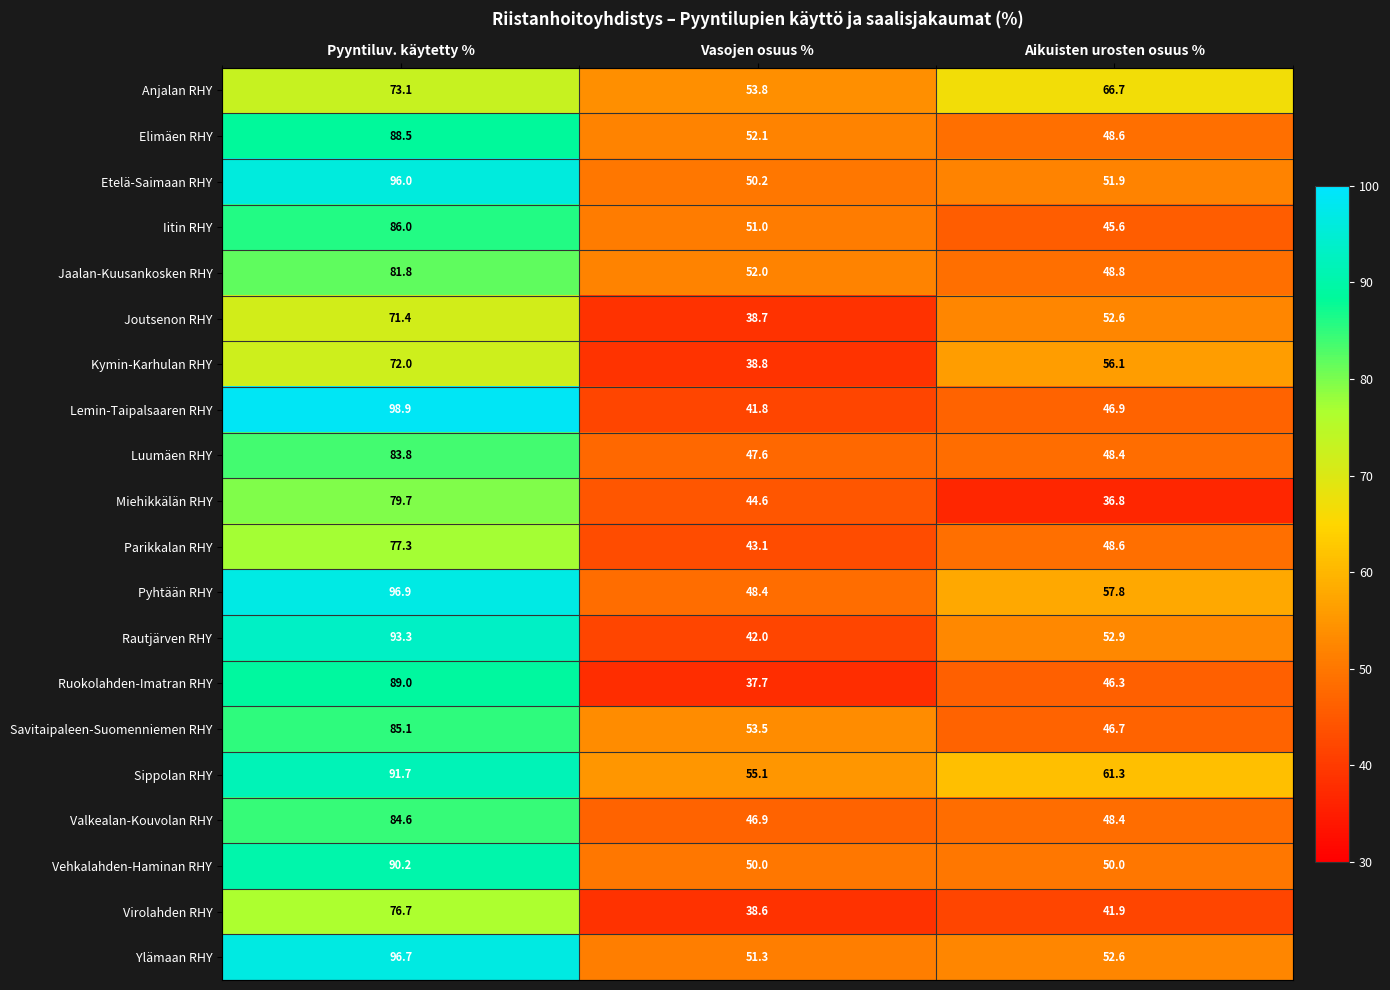

What value does the Pyhtään RHY series have at Aikuisten urosten osuus %?

57.8